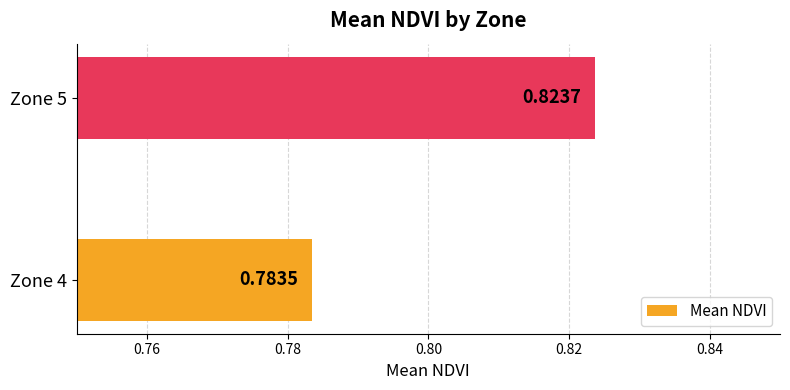

List the labels in order of value, smallest first.

Zone 4, Zone 5